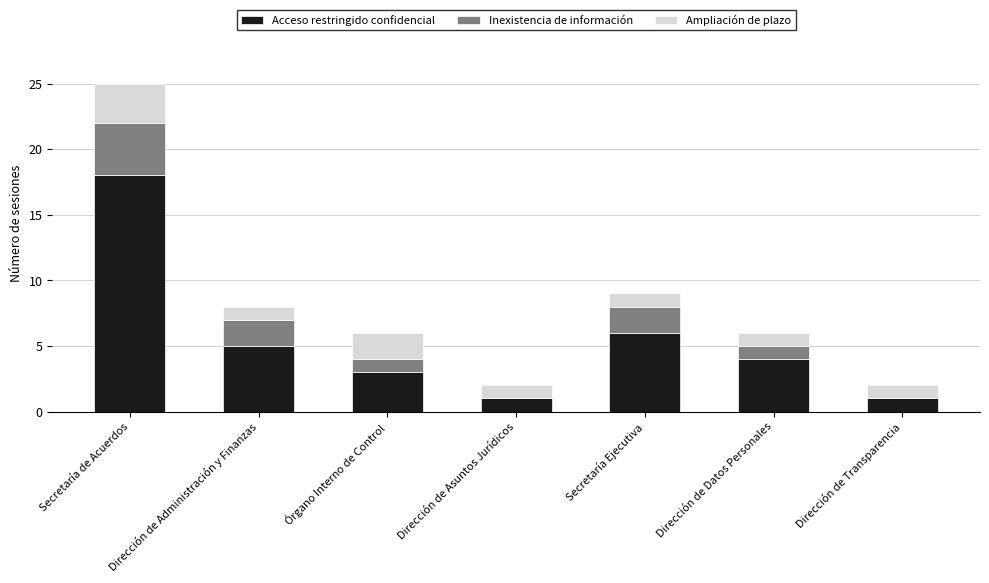

Which category has the highest value in the Acceso restringido confidencial series?

Secretaría de Acuerdos